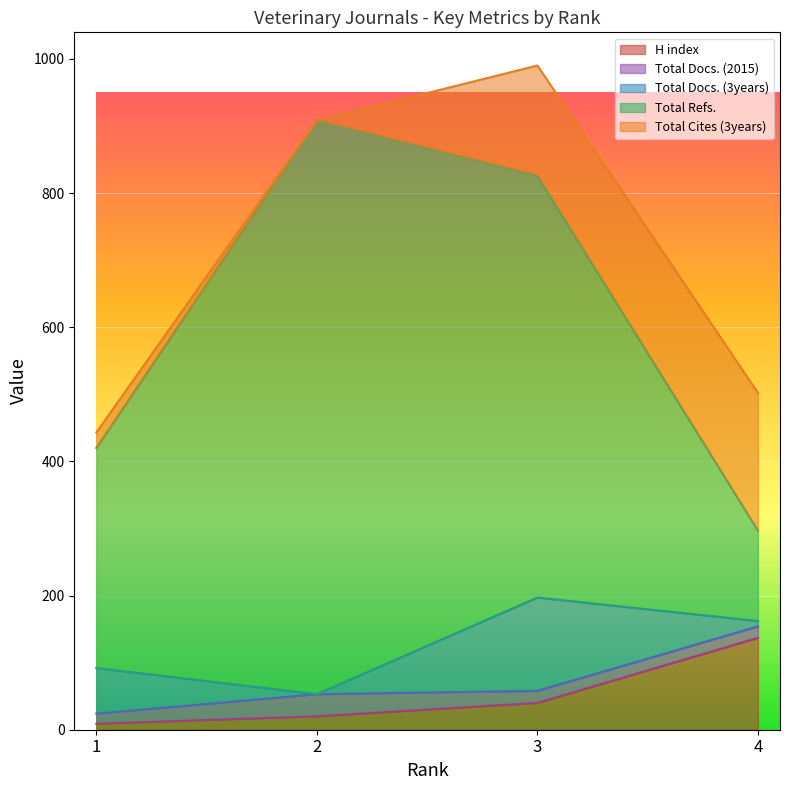

True or false: Total Docs. (3years) and Total Cites (3years) intersect in this chart.

False